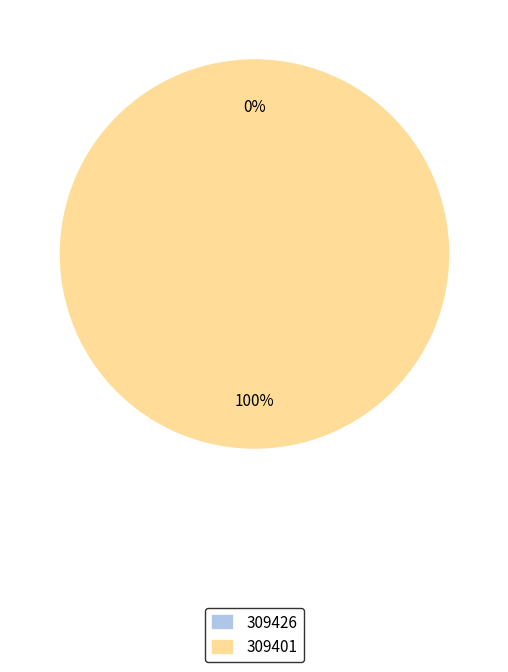

How many segments does this pie chart have?

2